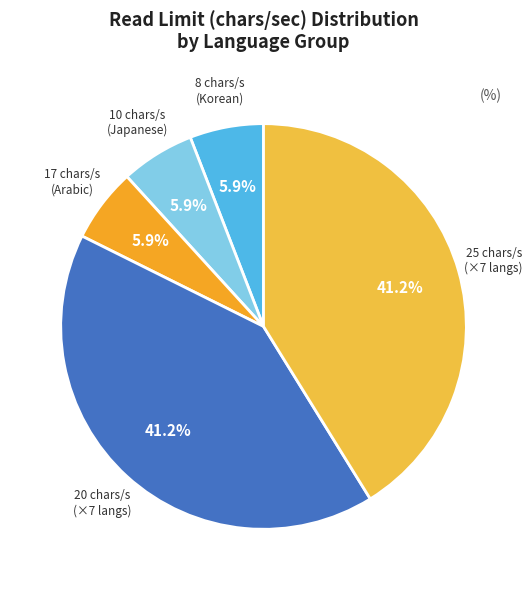

Which slice is the smallest?

Korean